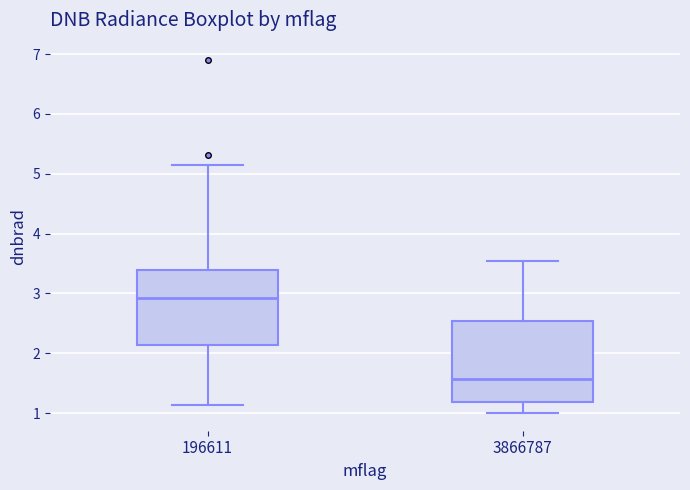

Which box has the lowest median line?

3866787